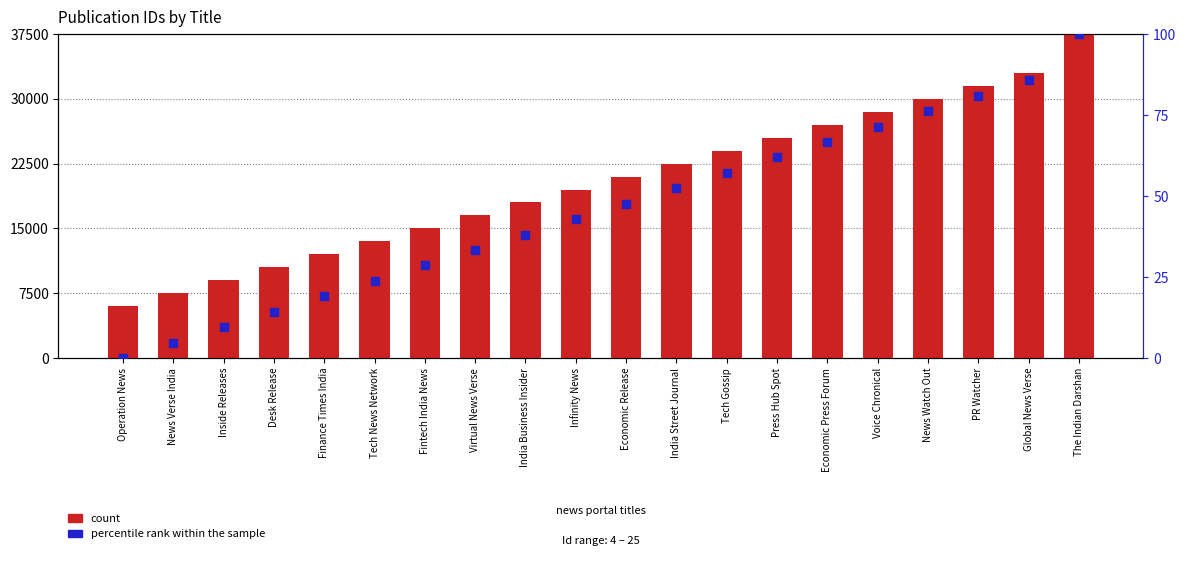

At how many categories does at least one series exceed 12008?

15